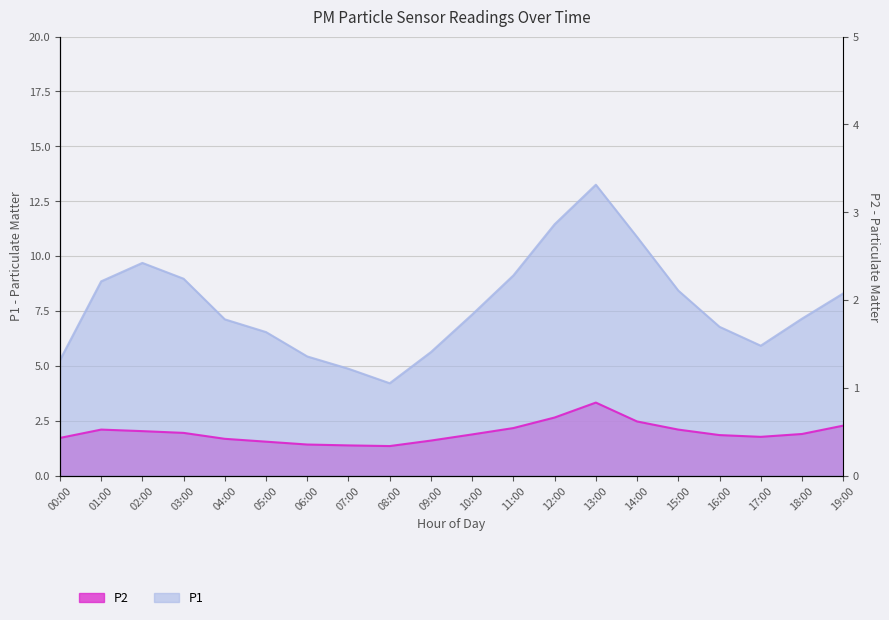

Where is P2 nearest to the value 2?

02:00